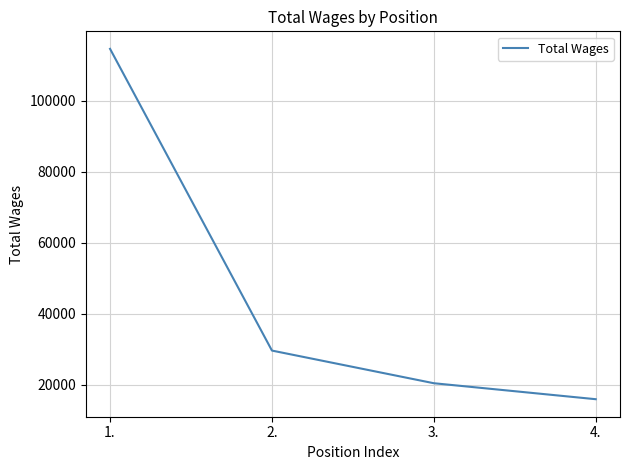

How many lines are shown in the chart?

1